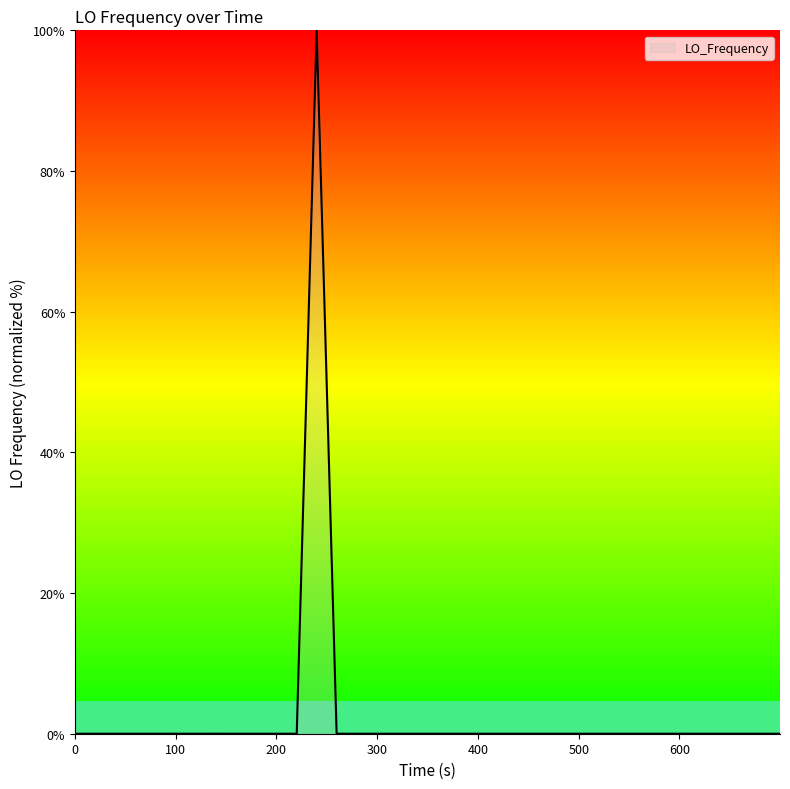

What is the sum of all values?

100.0